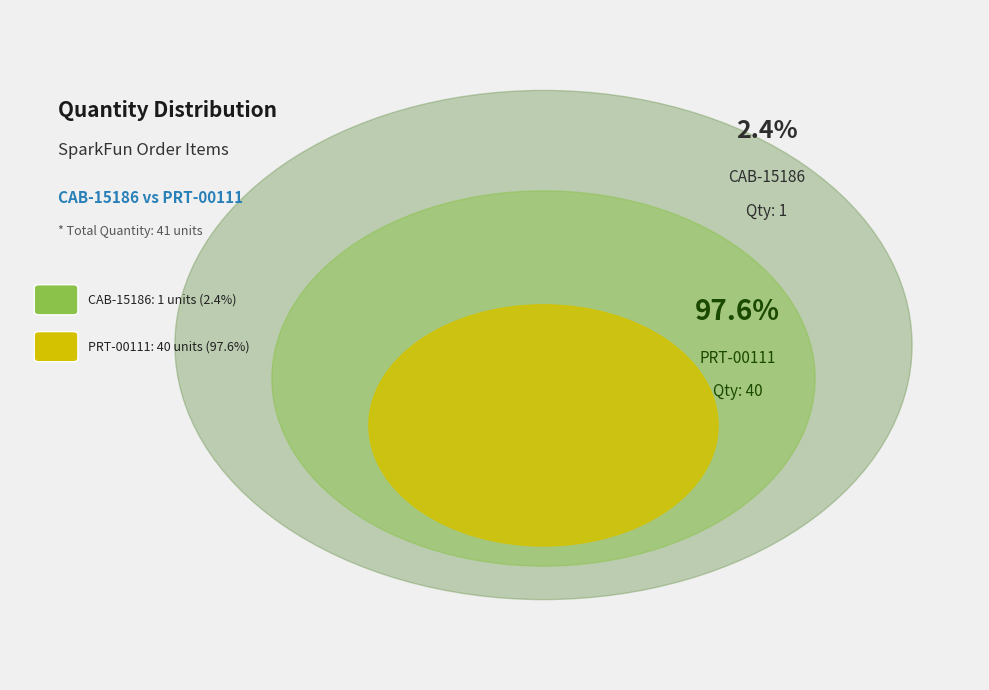

To the nearest percent, what percentage of the pie is PRT-00111?

98%